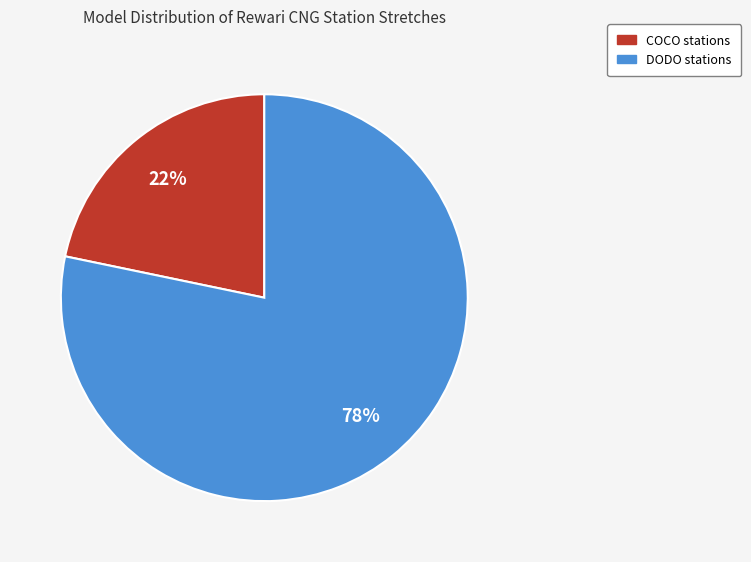

To the nearest percent, what is the combined percentage of DODO and COCO?

100%